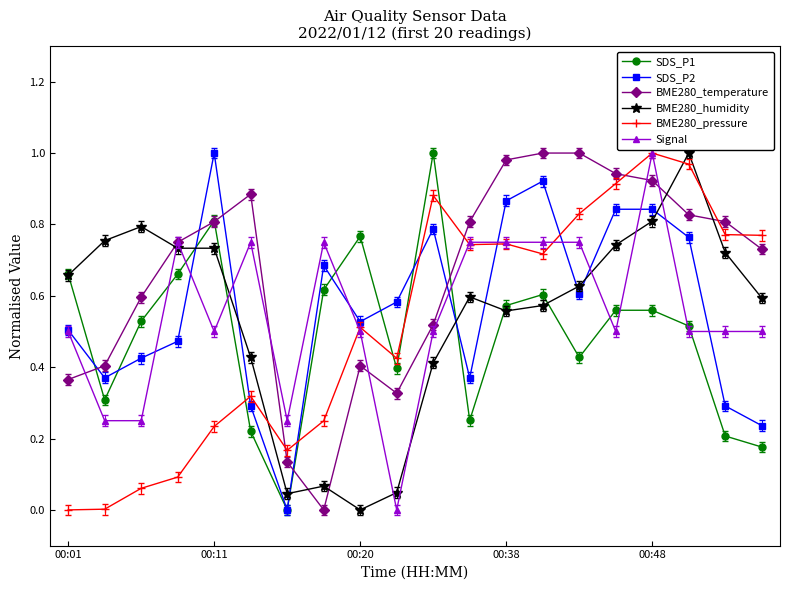

True or false: BME280_temperature has more than 0 points higher than both neighbors.

True